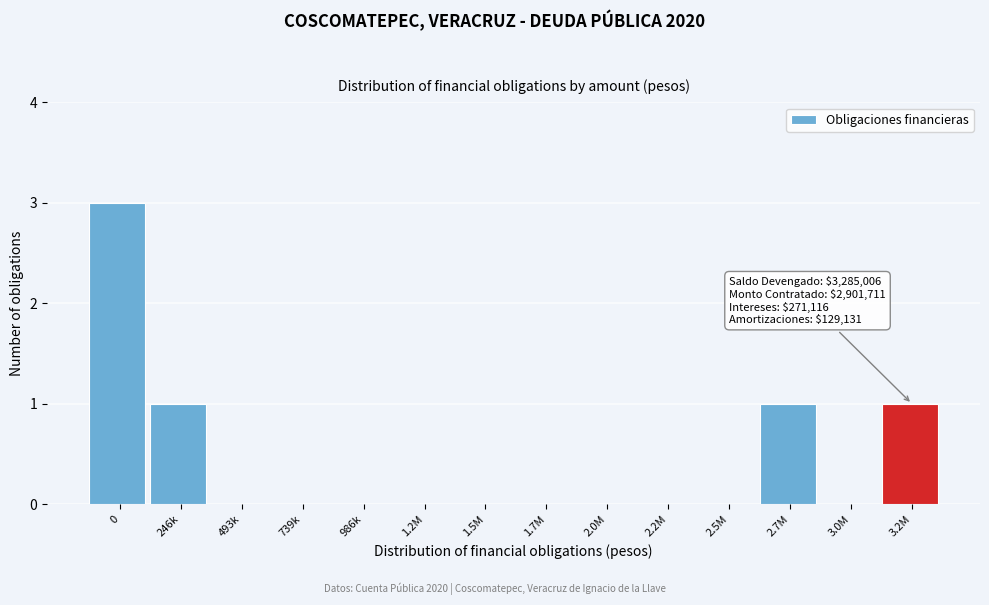

Reading left to right, list all the values displayed in this chart.

0=3	246k=1	493k=0	739k=0	986k=0	1.2M=0	1.5M=0	1.7M=0	2.0M=0	2.2M=0	2.5M=0	2.7M=1	3.0M=0	3.2M=1